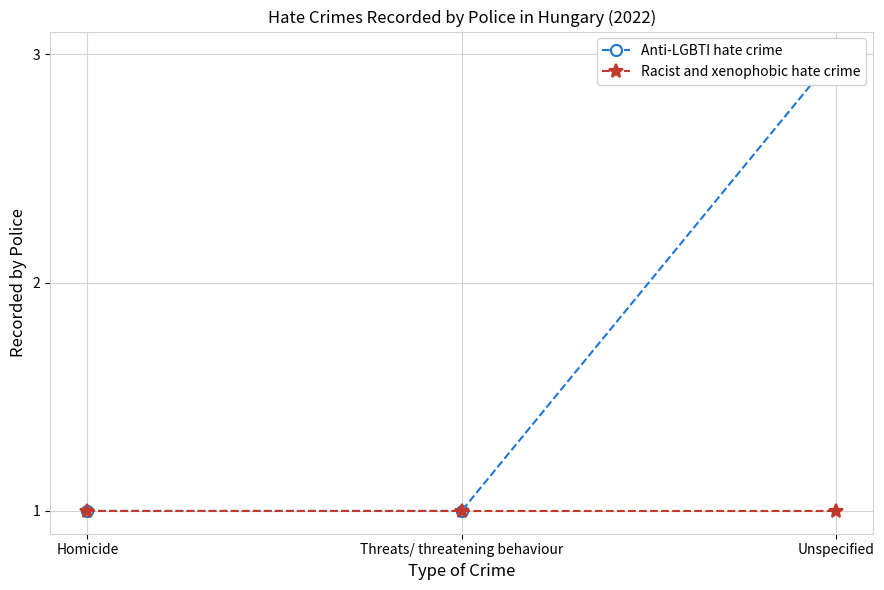

Rank the series by their maximum value, from highest to lowest.

Anti-LGBTI hate crime, Racist and xenophobic hate crime